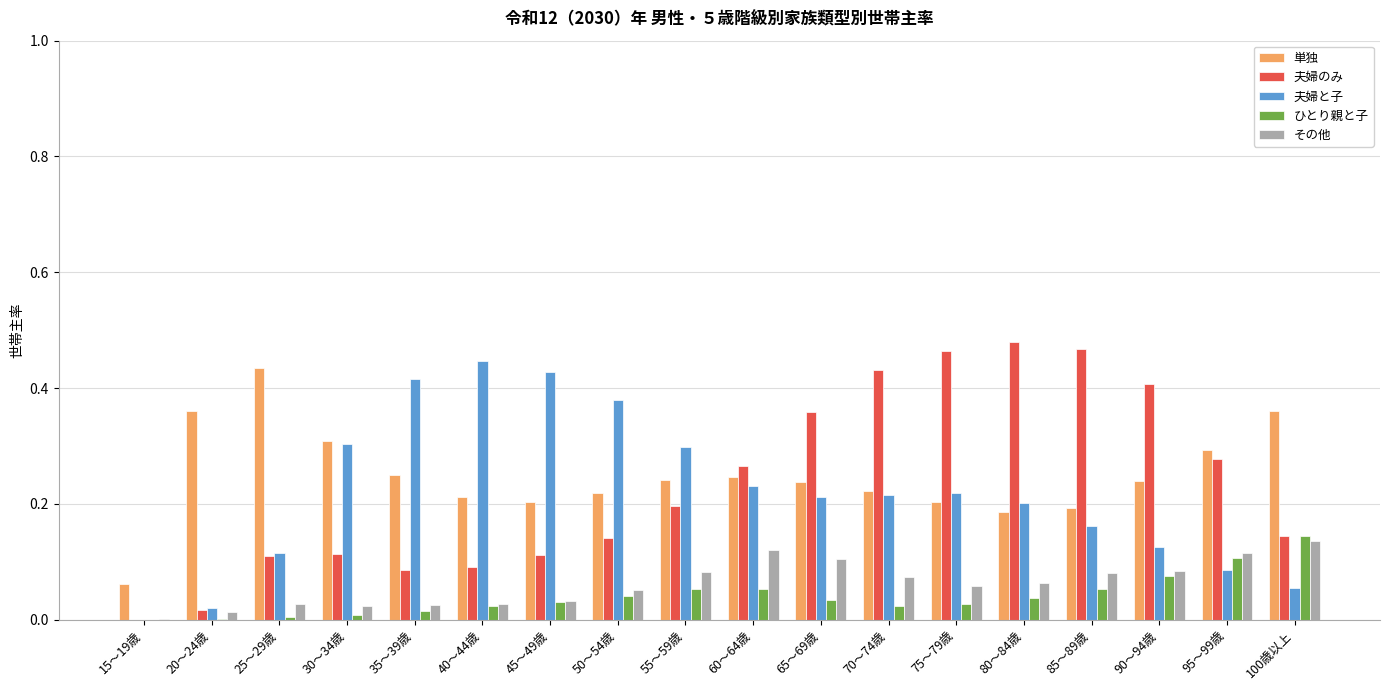

How many 単独 values are between 0 and 1?

18